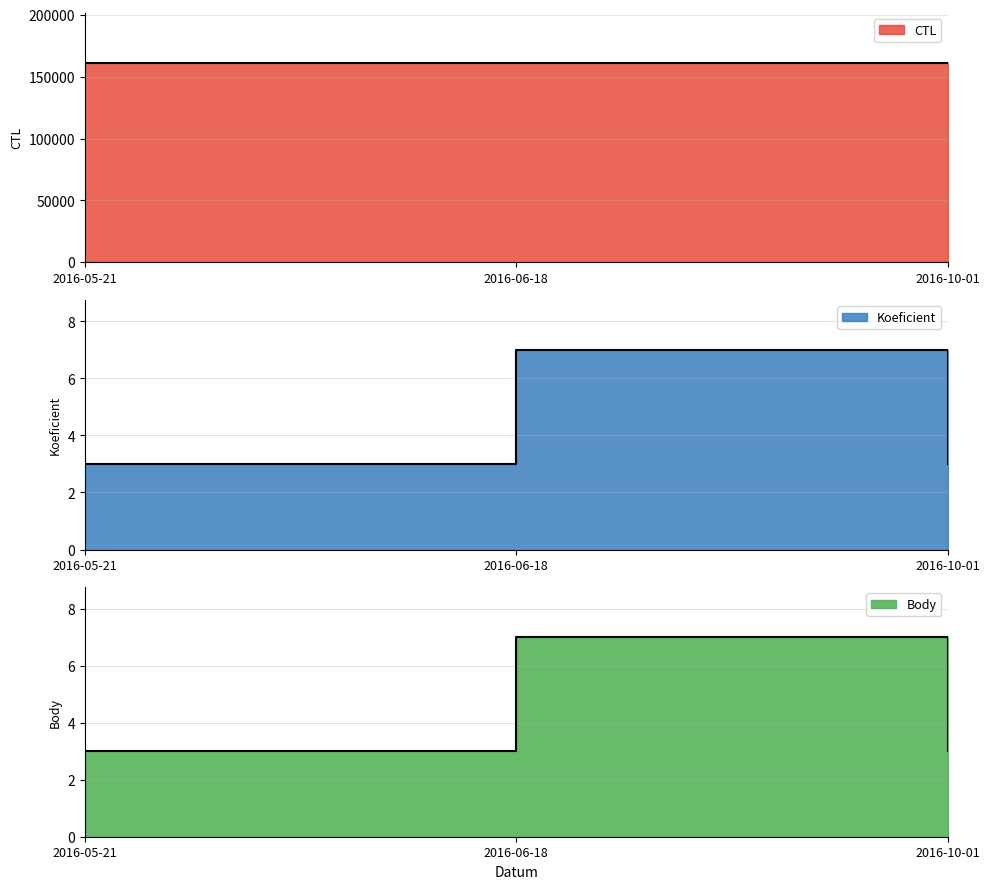

What position from the left is 2016-10-01?

3